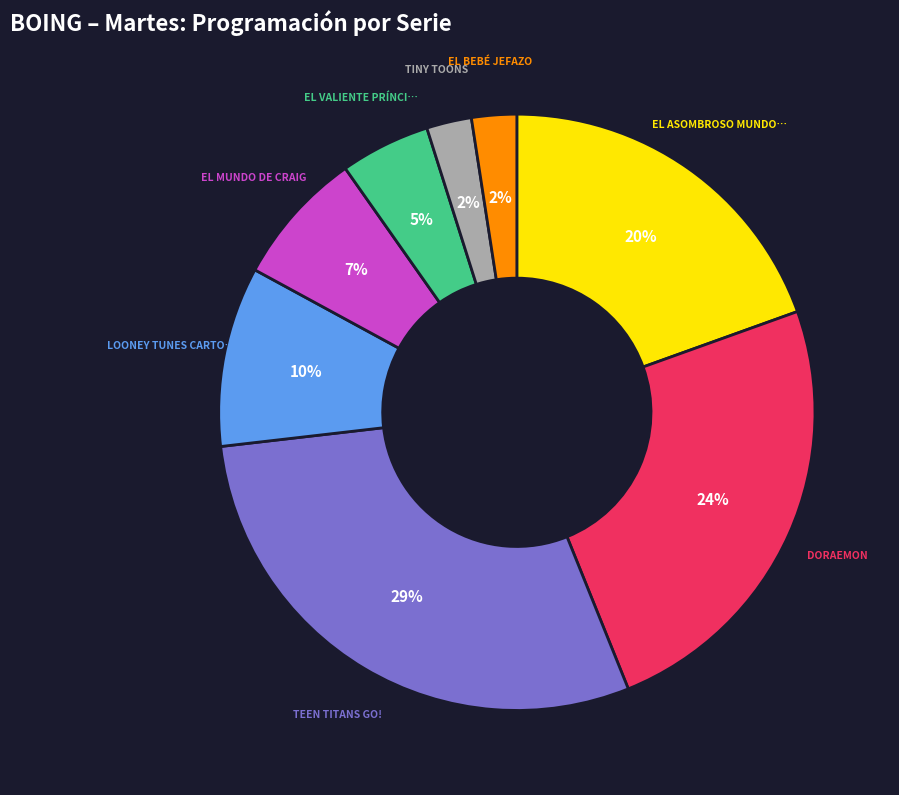

To the nearest percent, what is the difference between the largest and smallest slice percentages?

27%